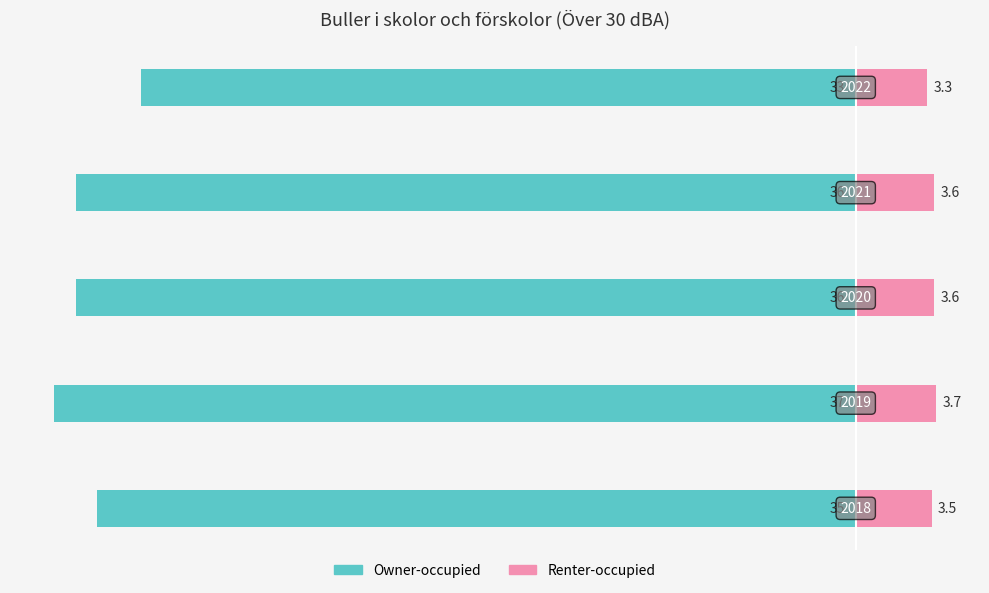

Reading left to right, extract all data points from this chart.

Owner-occupied: -35.0	-37.0	-36.0	-36.0	-33.0
Renter-occupied: 3.5	3.7	3.6	3.6	3.3